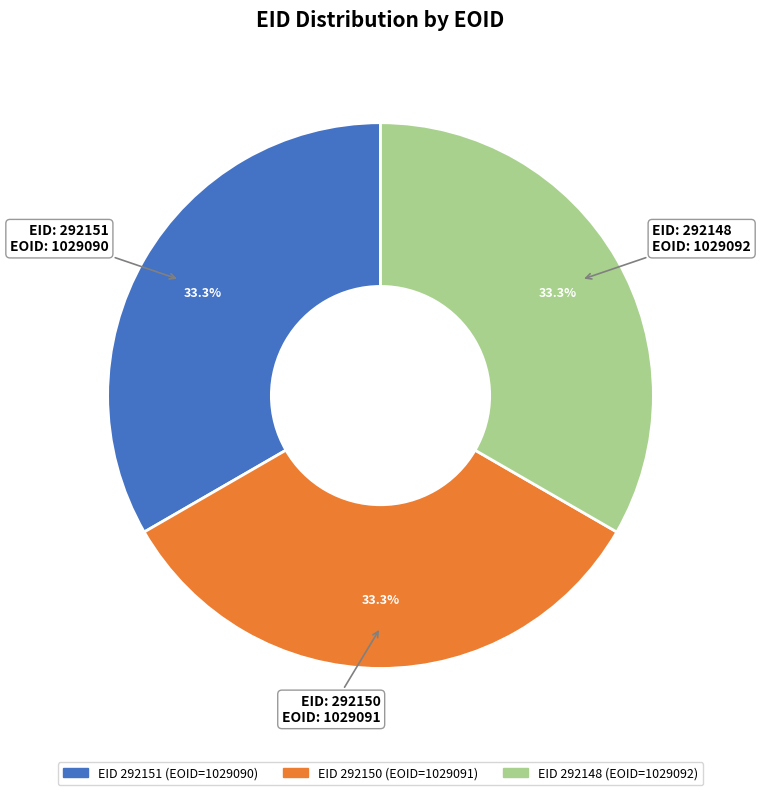

To the nearest percent, what is the average slice percentage?

33%